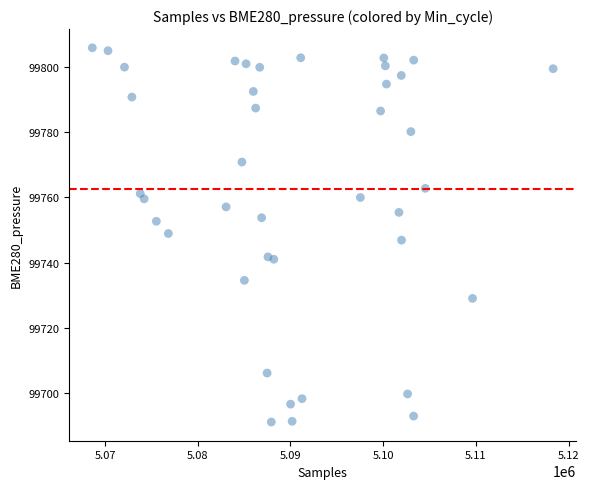

What is the range of X values (max minus min)?

49710.0